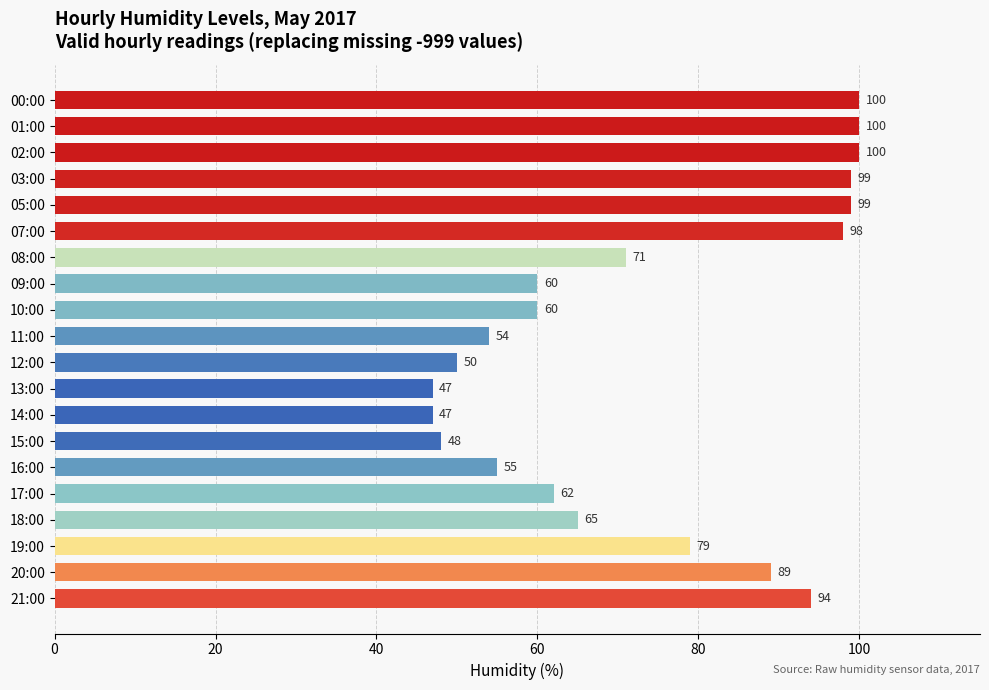

What is the smallest value displayed?

47